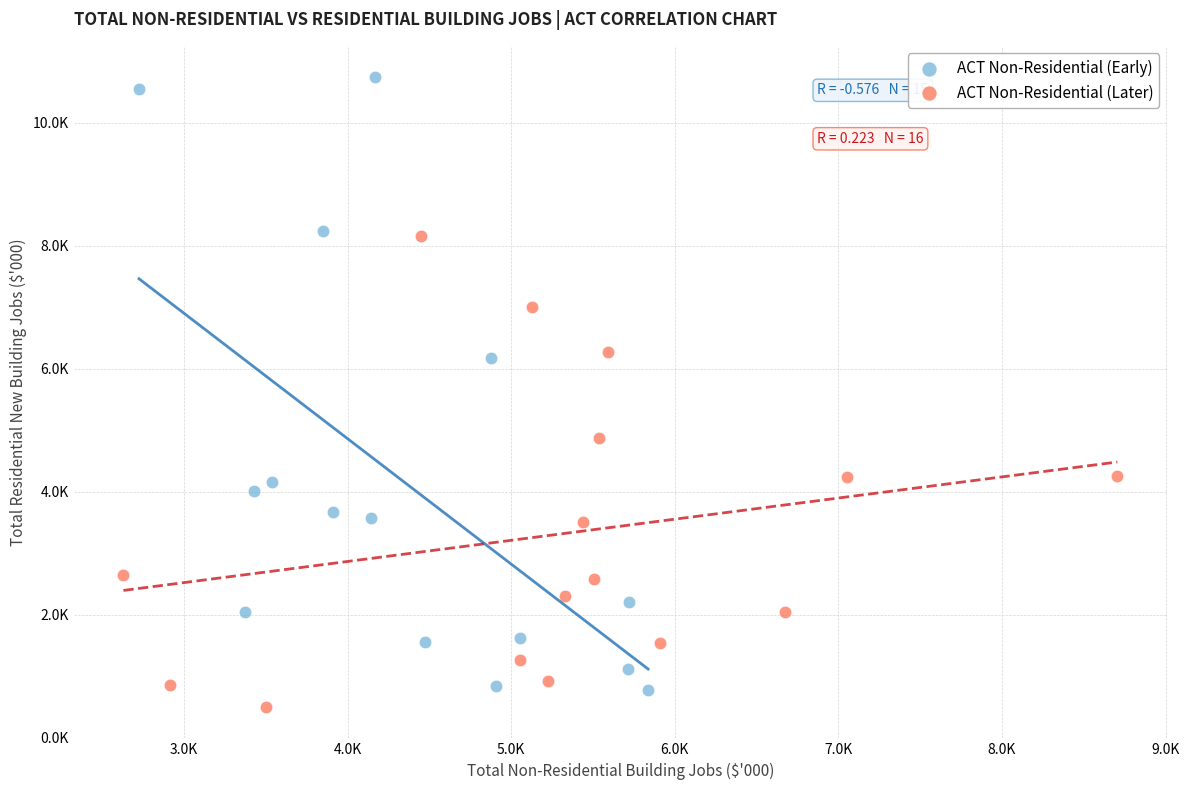

Which series contains the highest Y value?

ACT Non-Residential (Early)